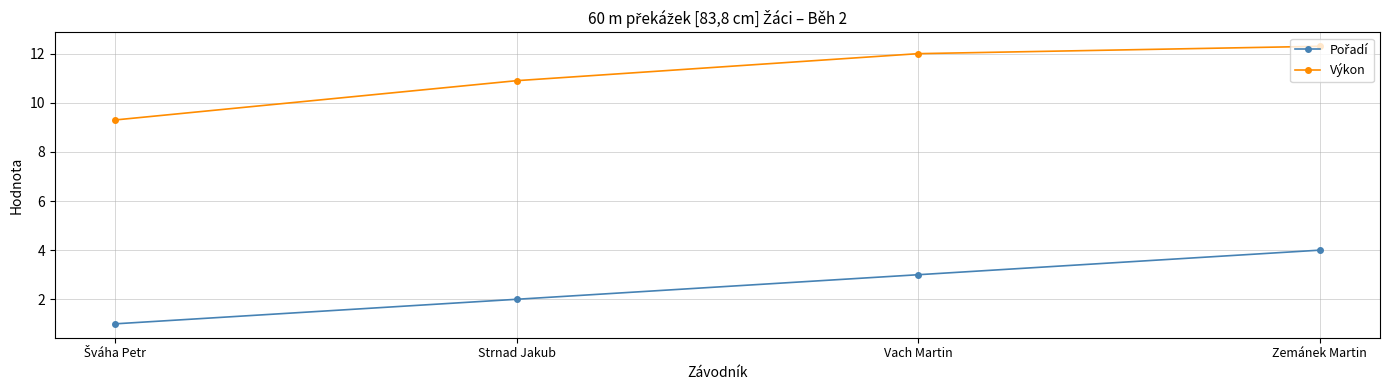

What is the sum of the Výkon values at Vach Martin and Strnad Jakub?

22.9